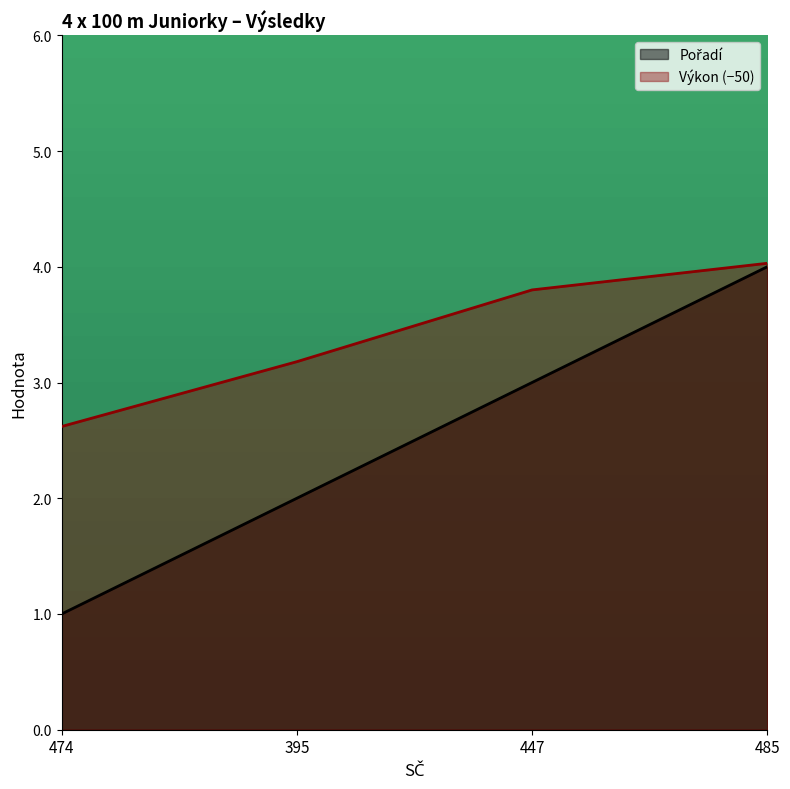

The Pořadí series shows 1.3 at 447. True or false?

False